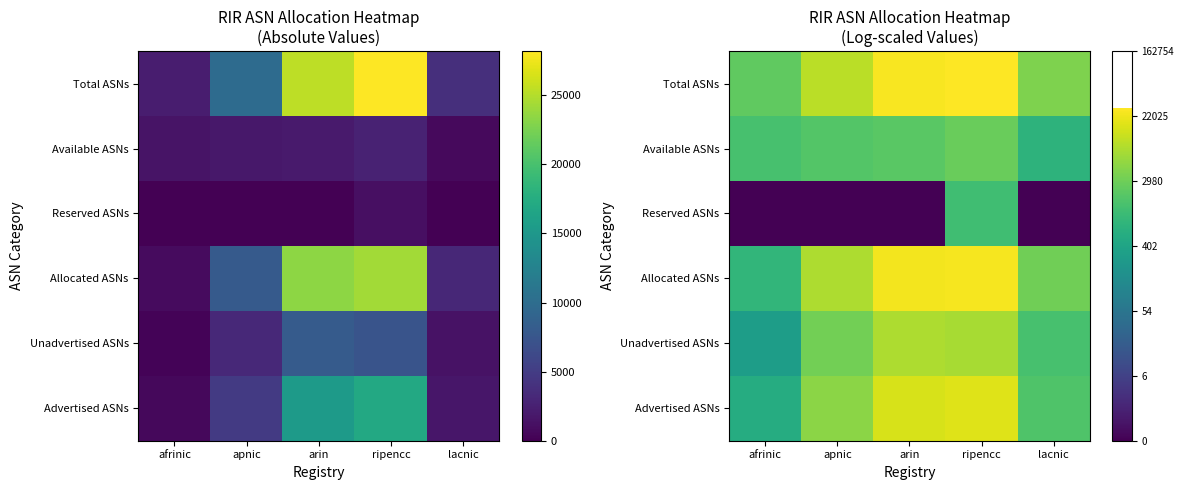

Between apnic and ripencc, which is larger?

ripencc